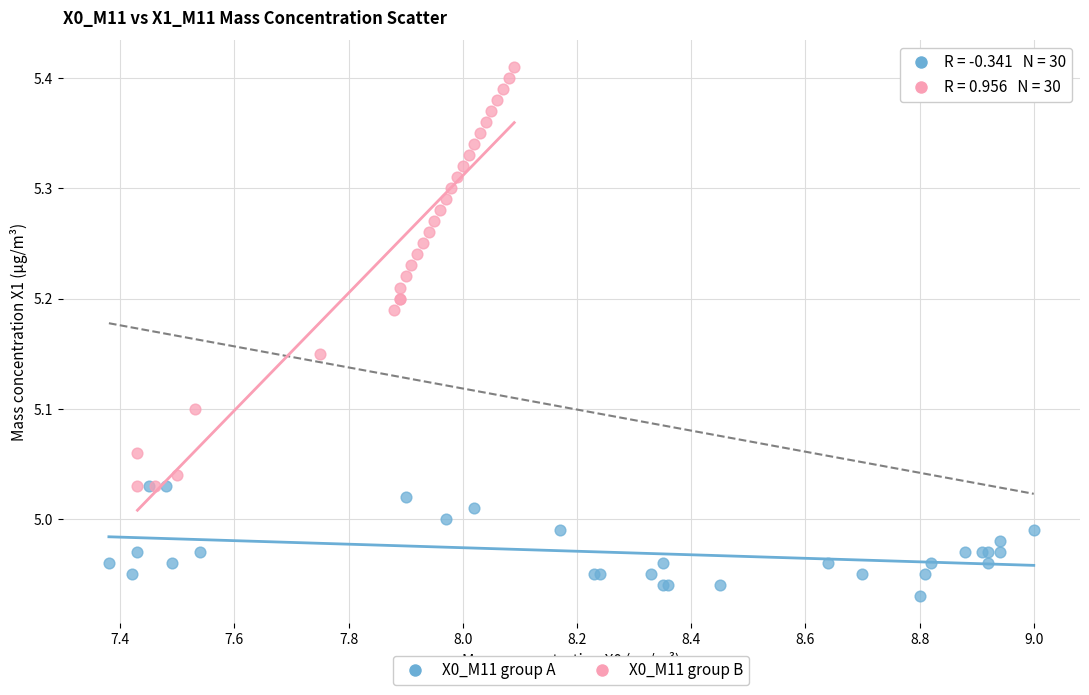

Which series has the largest Y range (max minus min)?

X0_M11 group B